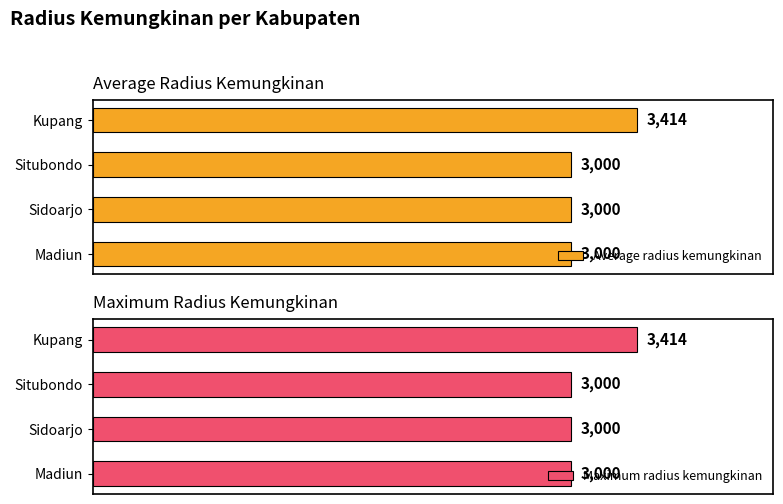

What is the lowest value of the Average radius kemungkinan series?

3000